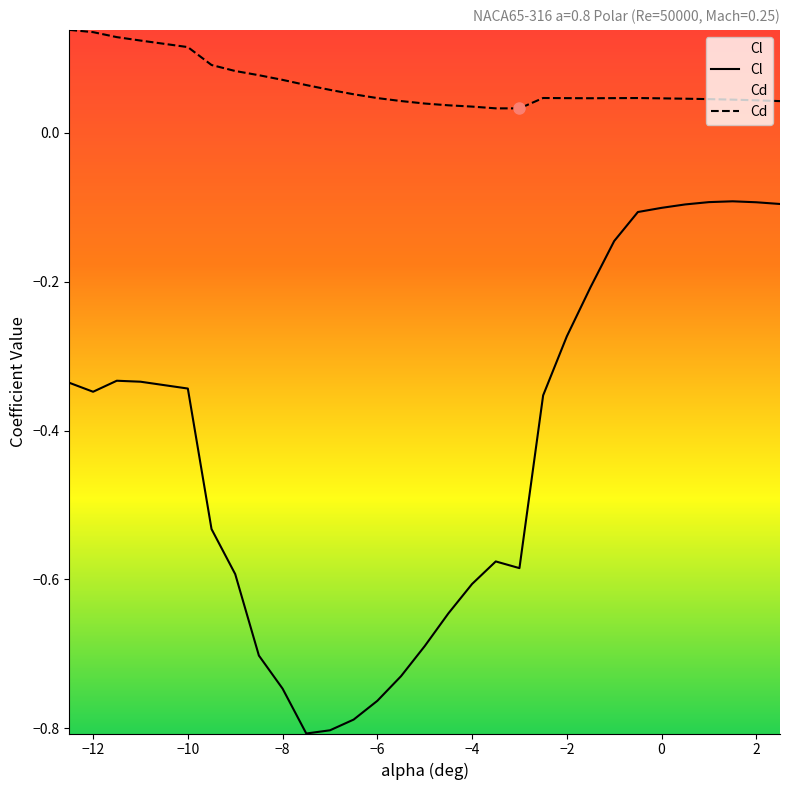

Which series has the largest range (max minus min)?

Cl